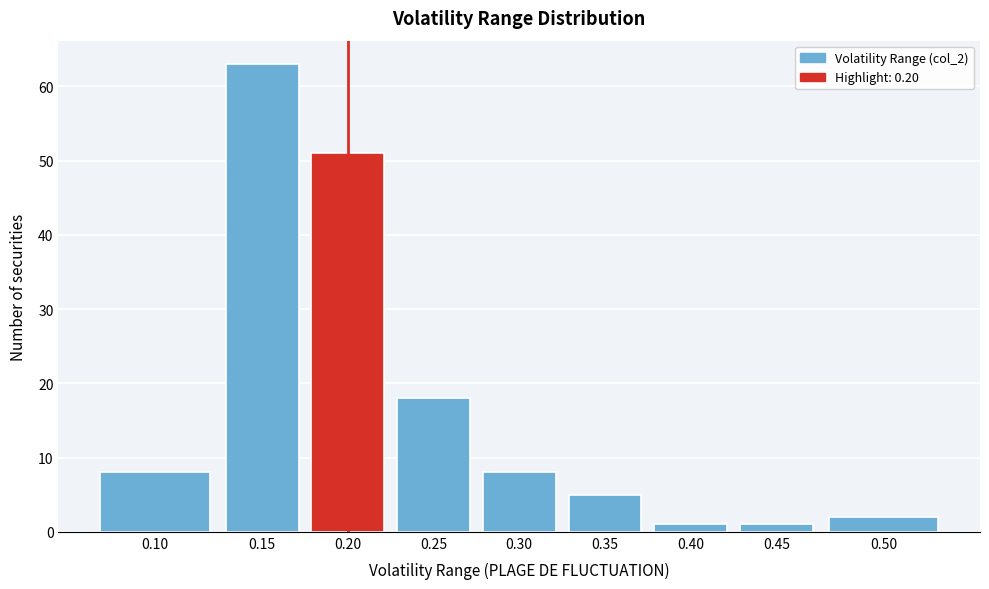

Reading right to left, extract all data points from this chart.

0.50=2	0.45=1	0.40=1	0.35=5	0.30=8	0.25=18	0.20=51	0.15=63	0.10=8